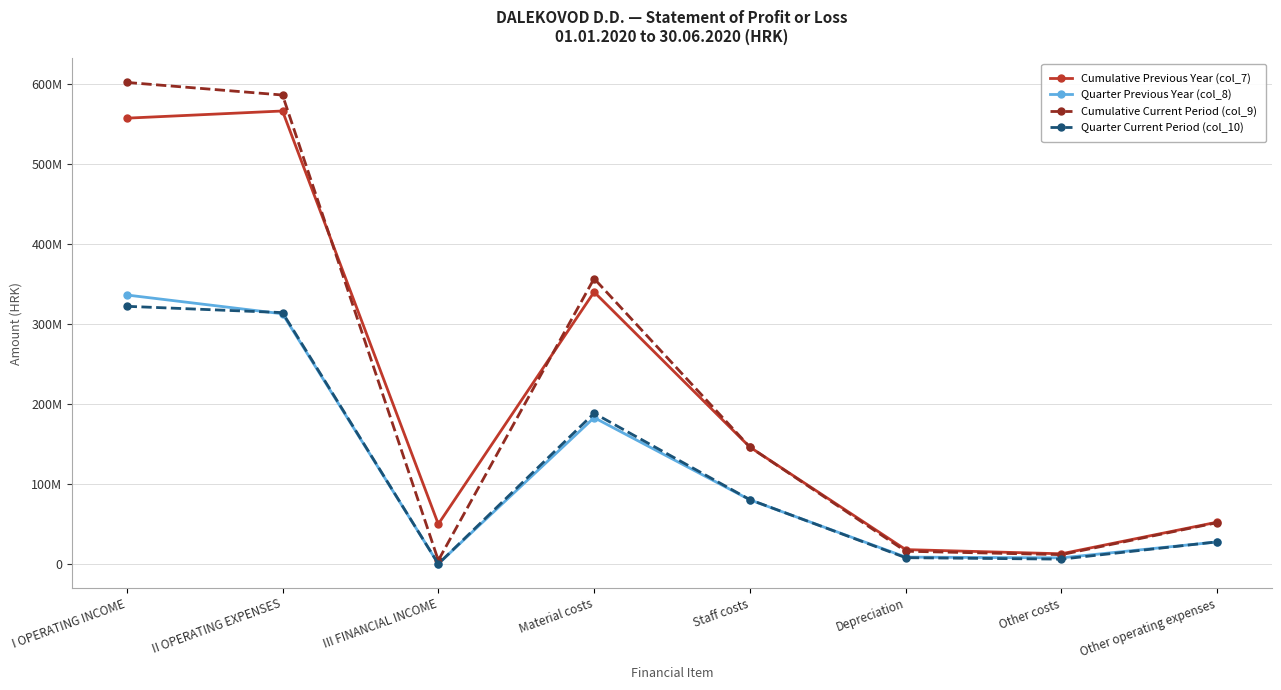

What is the value of the Quarter Previous Year (col_8) point at the 5th from the left?

80412225.8